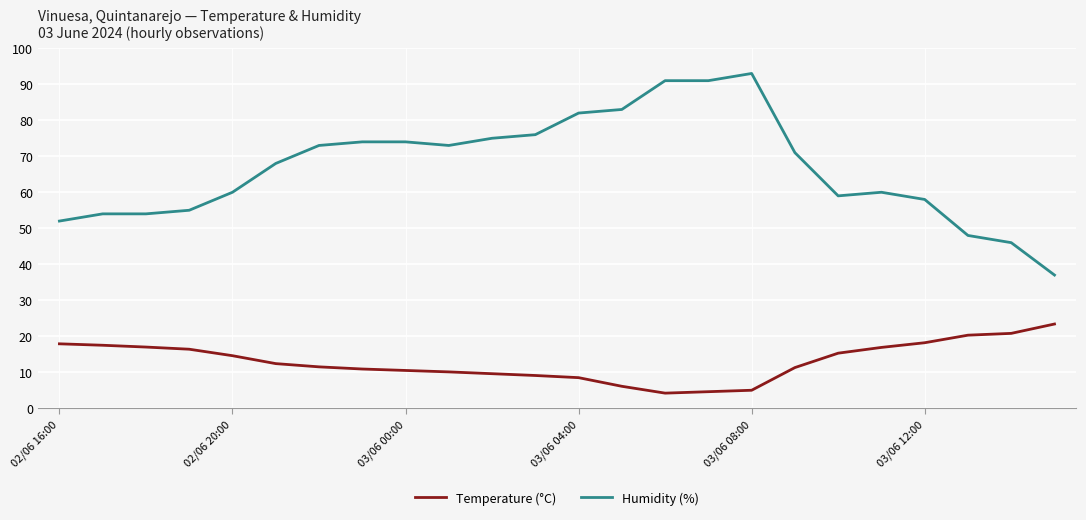

What is the difference between the maximum and minimum values in the Humidity (%) series?

56.0